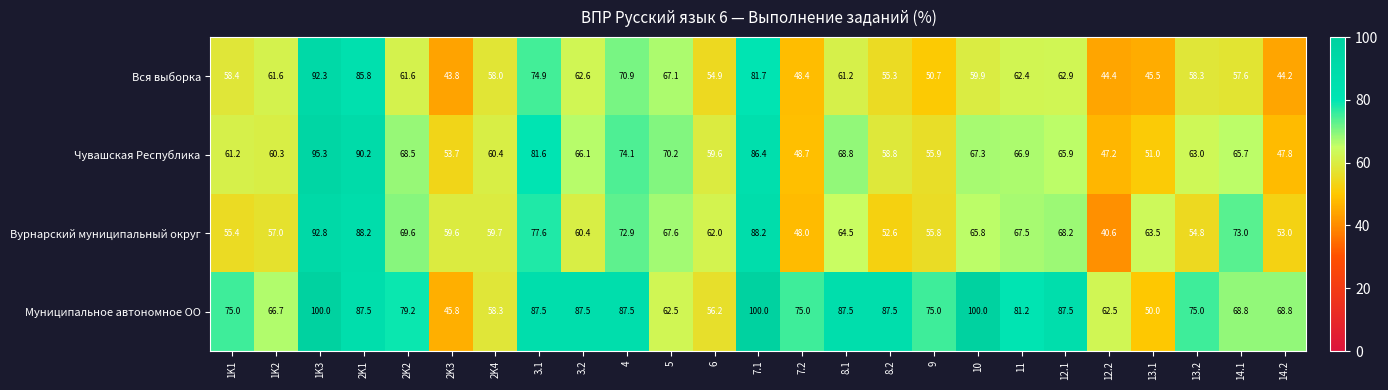

What is the difference between the Вся выборка values at 1K1 and 12.2?

14.0